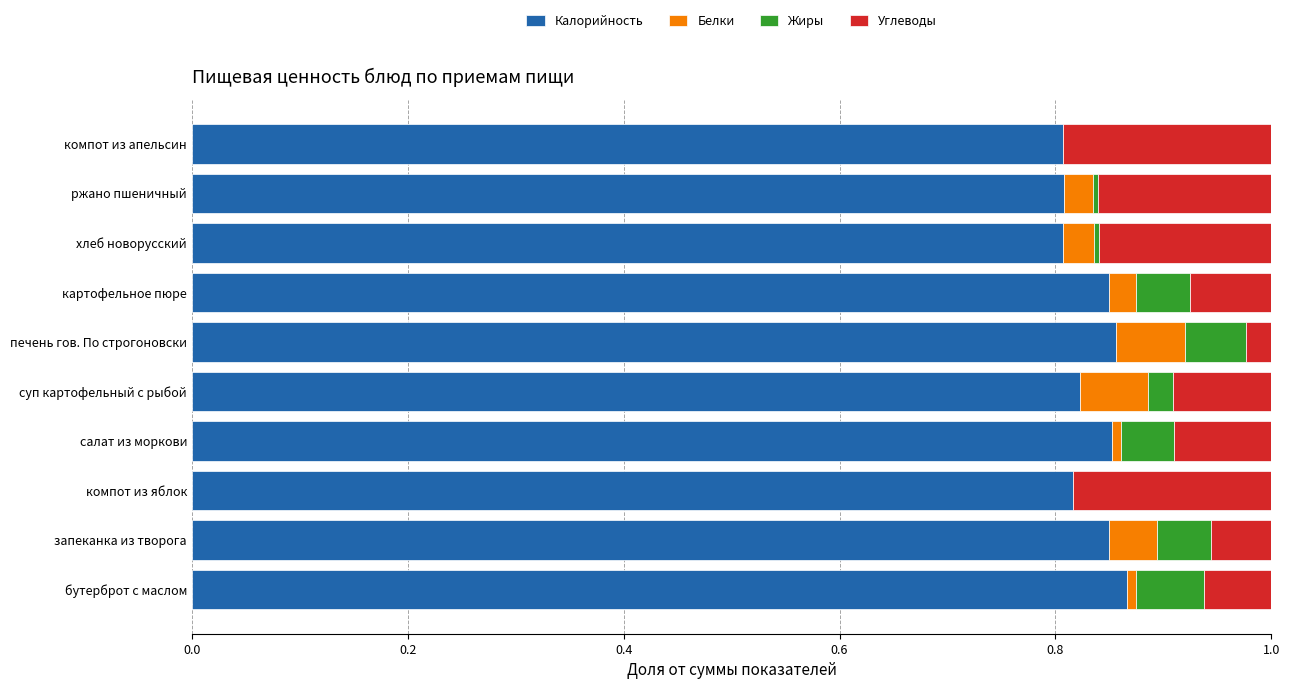

What is the total value across all series at суп картофельный с рыбой?

1.0